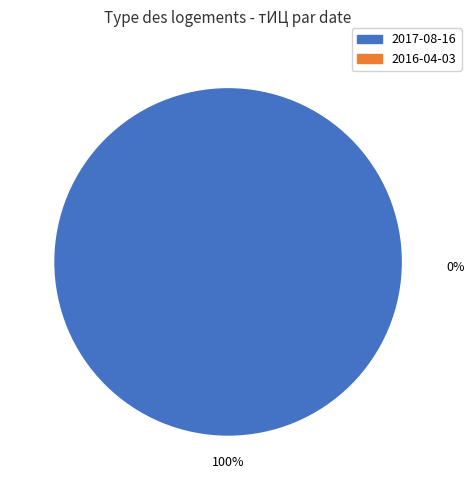

Does 2016-04-03 represent more than half of the total?

No